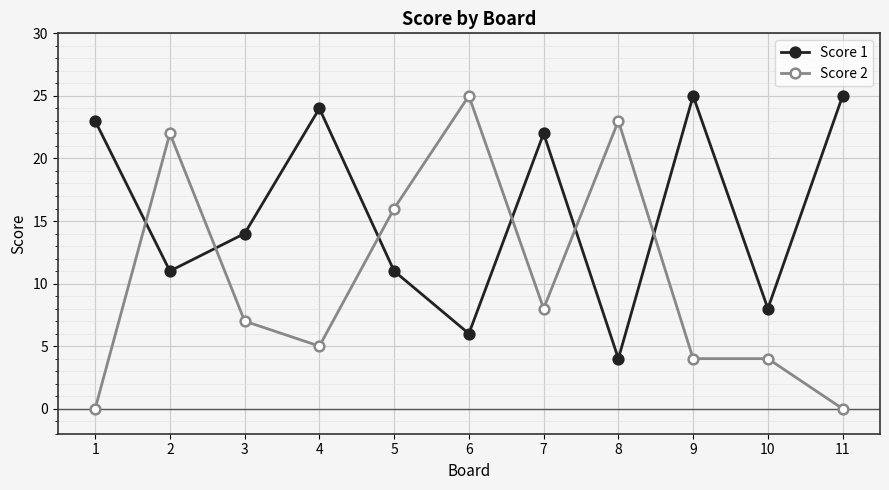

At 2, list the series in order from smallest to largest.

Score 1, Score 2